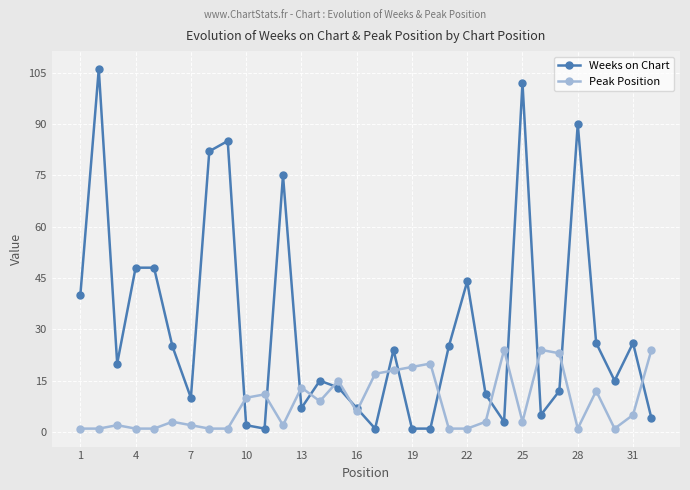

Rank the series by their maximum value, from lowest to highest.

Peak Position, Weeks on Chart